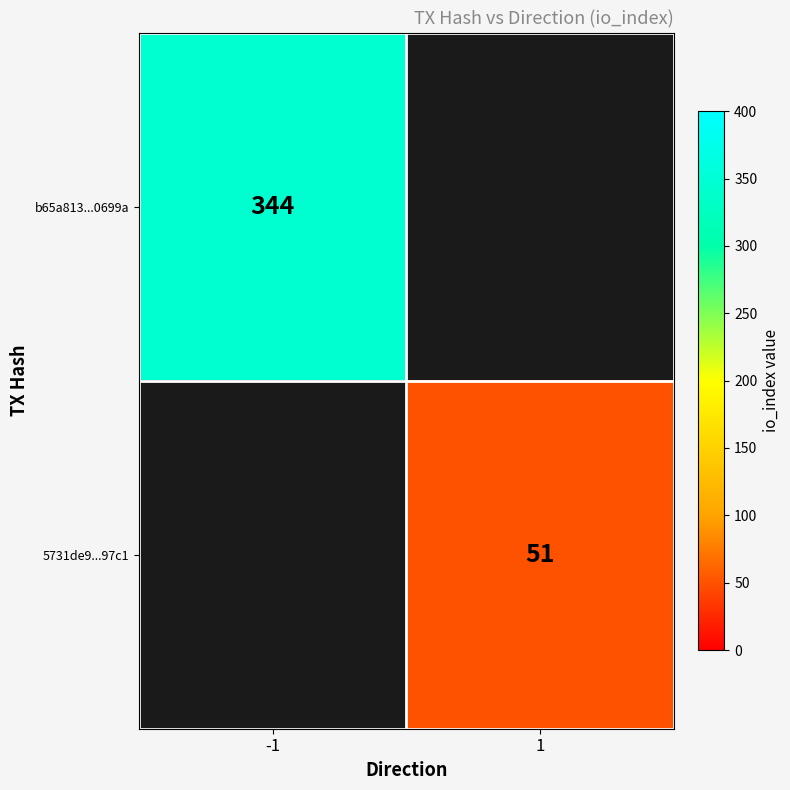

The value of b65a813...0699a at -1 is 344. True or false?

True